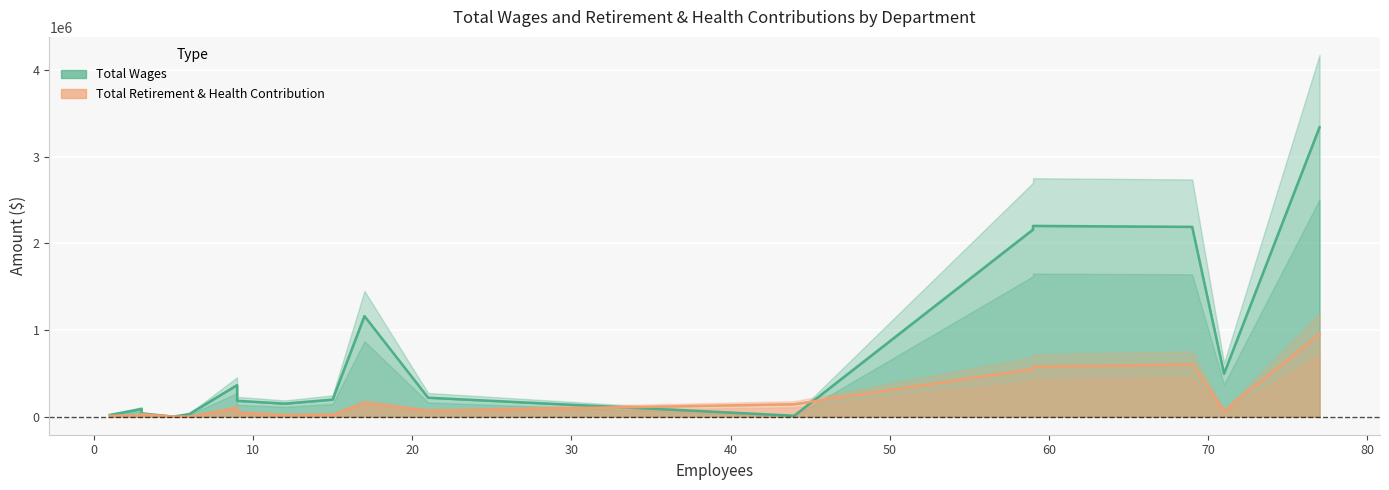

What position from the left is Director Pupil Services?

12